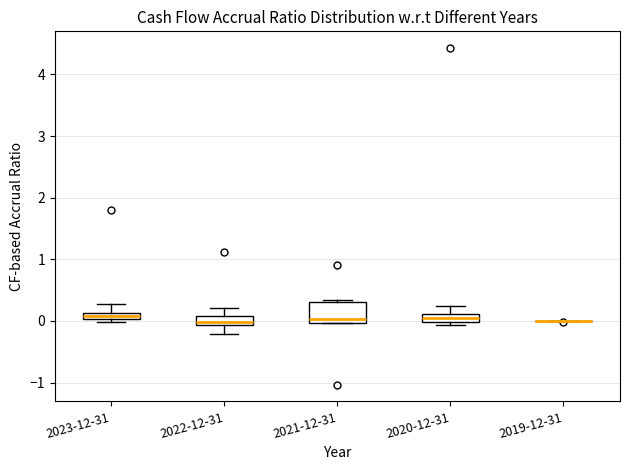

Which box is the tallest, from its lower edge to its upper edge?

2021-12-31